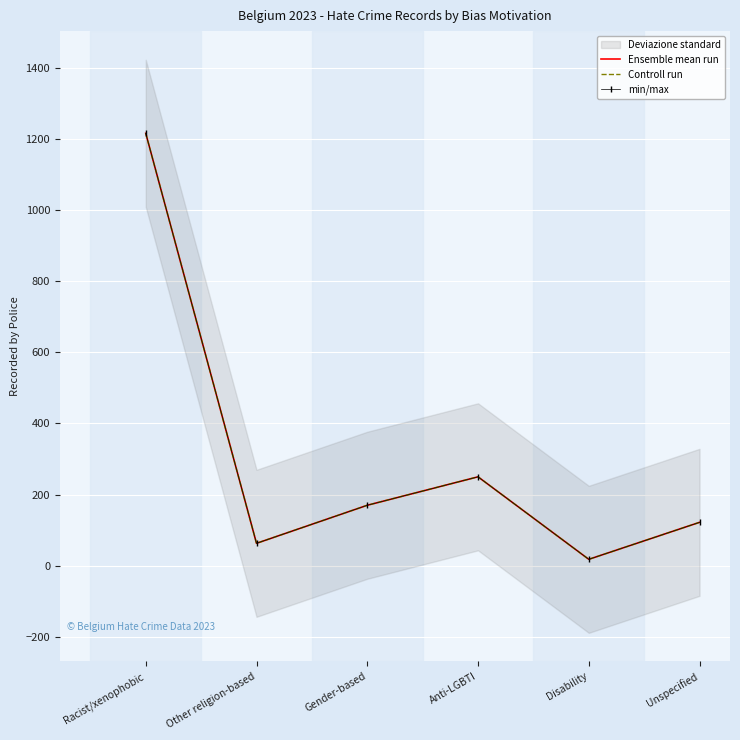

At which category is the sum across all series the highest?

Racist/xenophobic